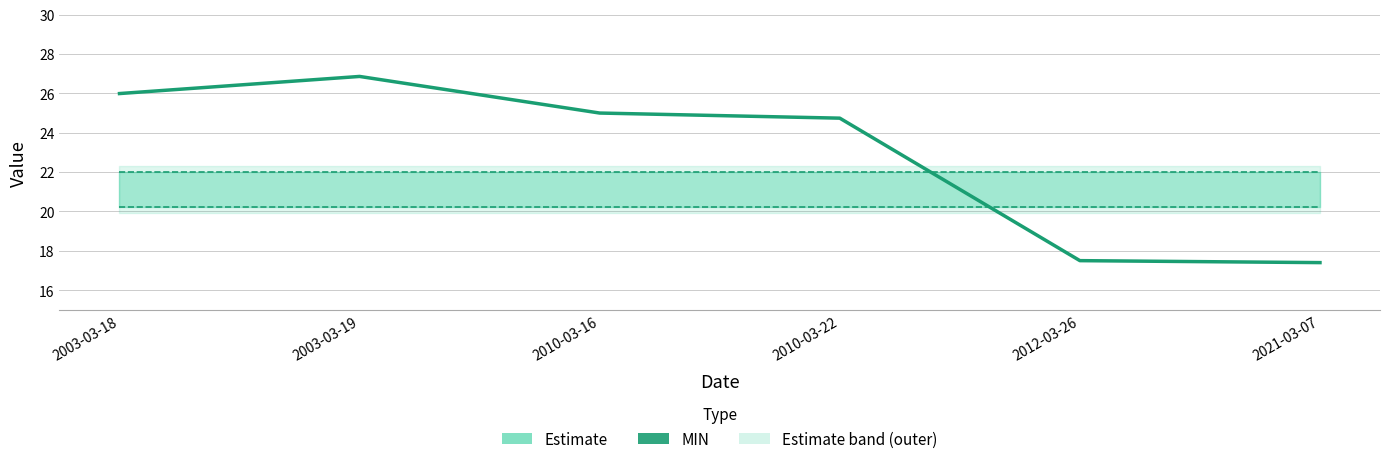

The q1 series shows 35.6 at 2003-03-18. True or false?

False